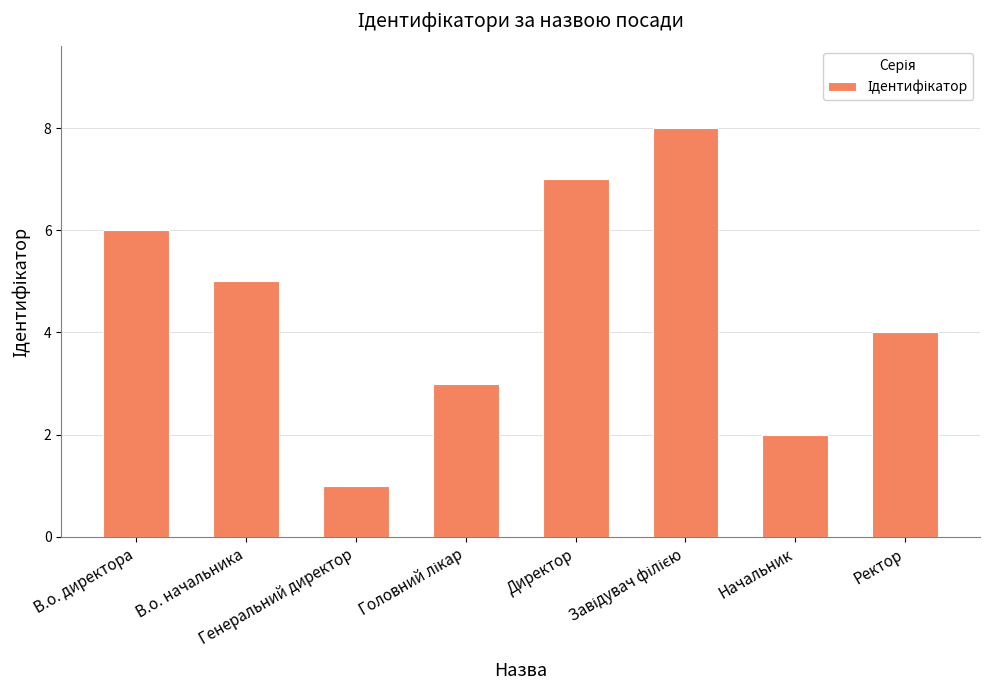

The value at Начальник is 1. True or false?

False